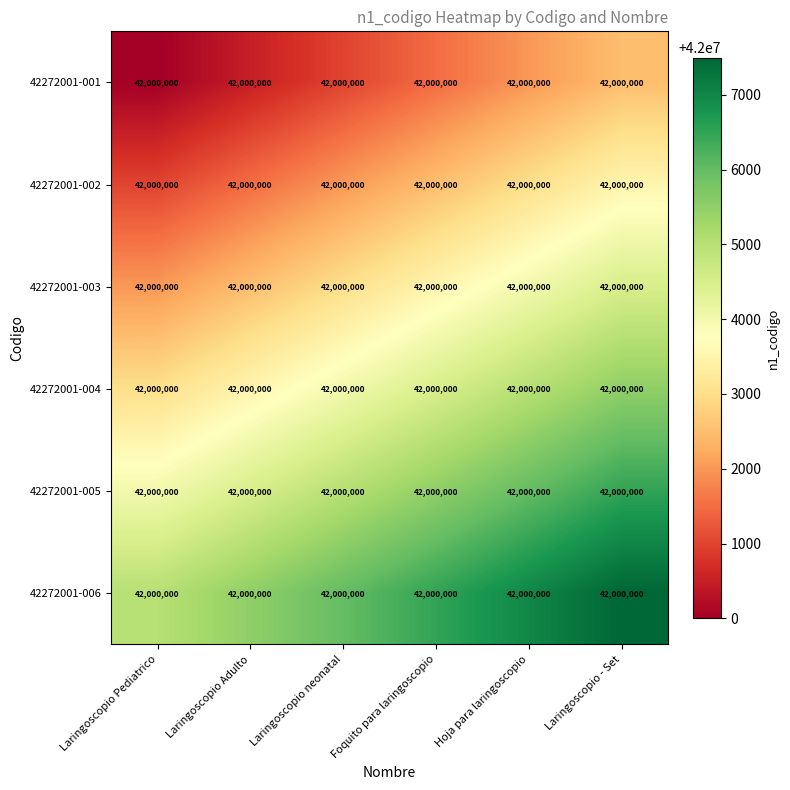

Where does the 42272001-006 series first go above 42006500?

Hoja para laringoscopio